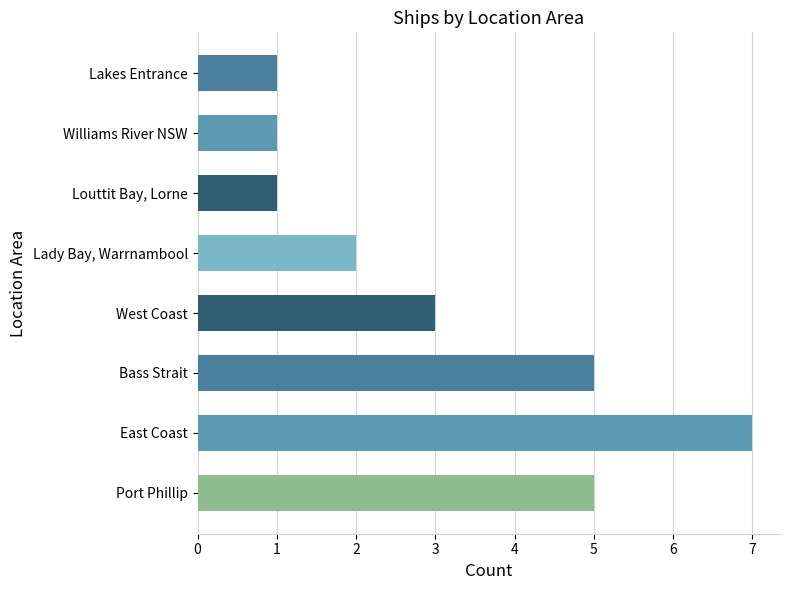

What is the greatest value displayed?

7